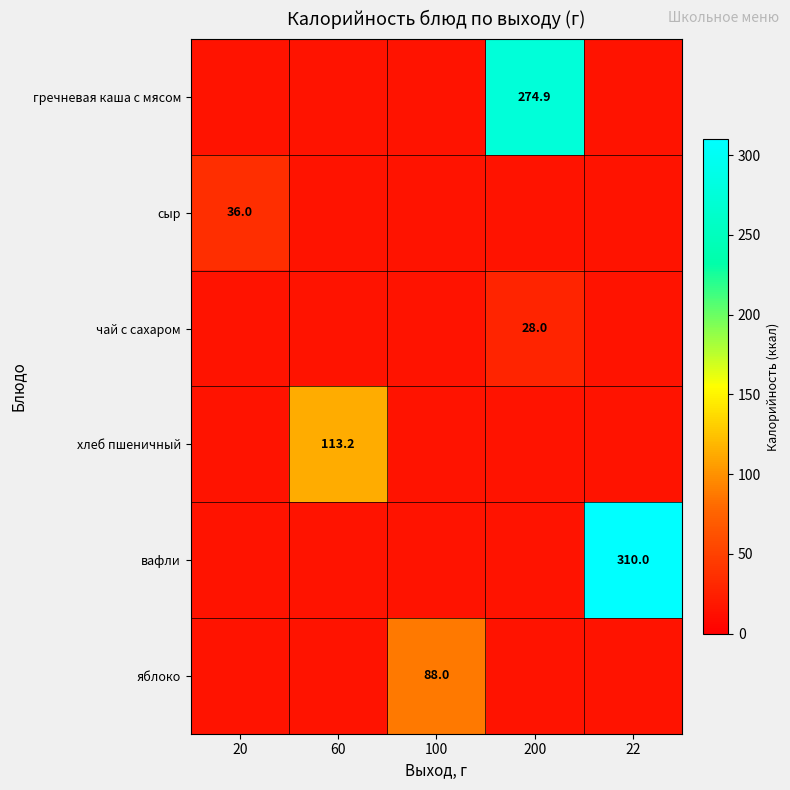

How many series are shown in this chart?

6